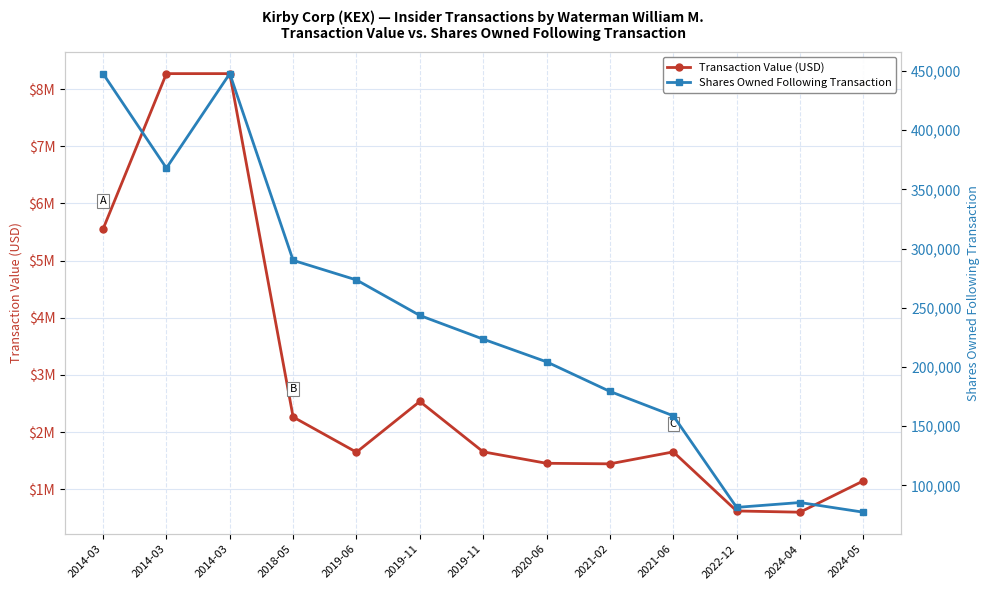

At how many categories does at least one series exceed 1564901?

8